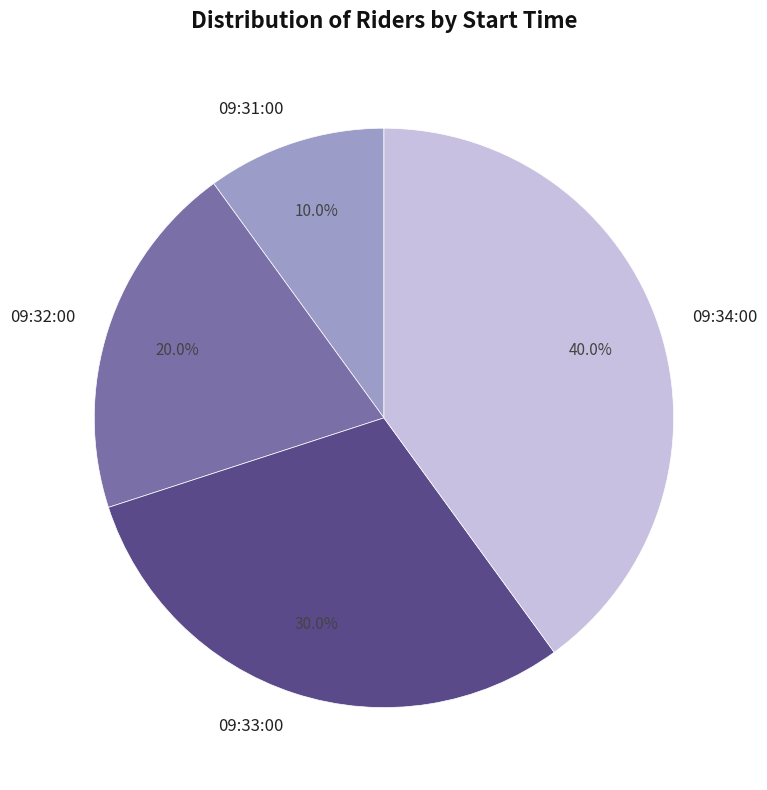

Which slice is the largest?

09:34:00